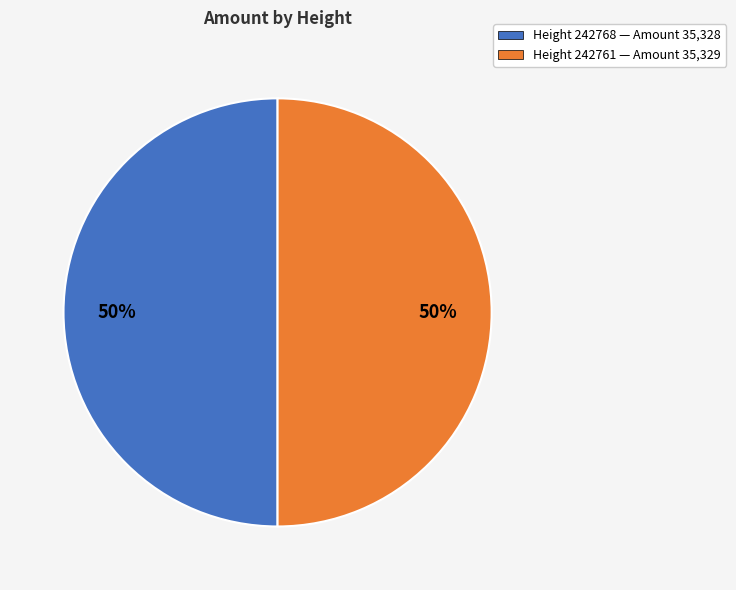

To the nearest percent, what is the average slice percentage?

50%